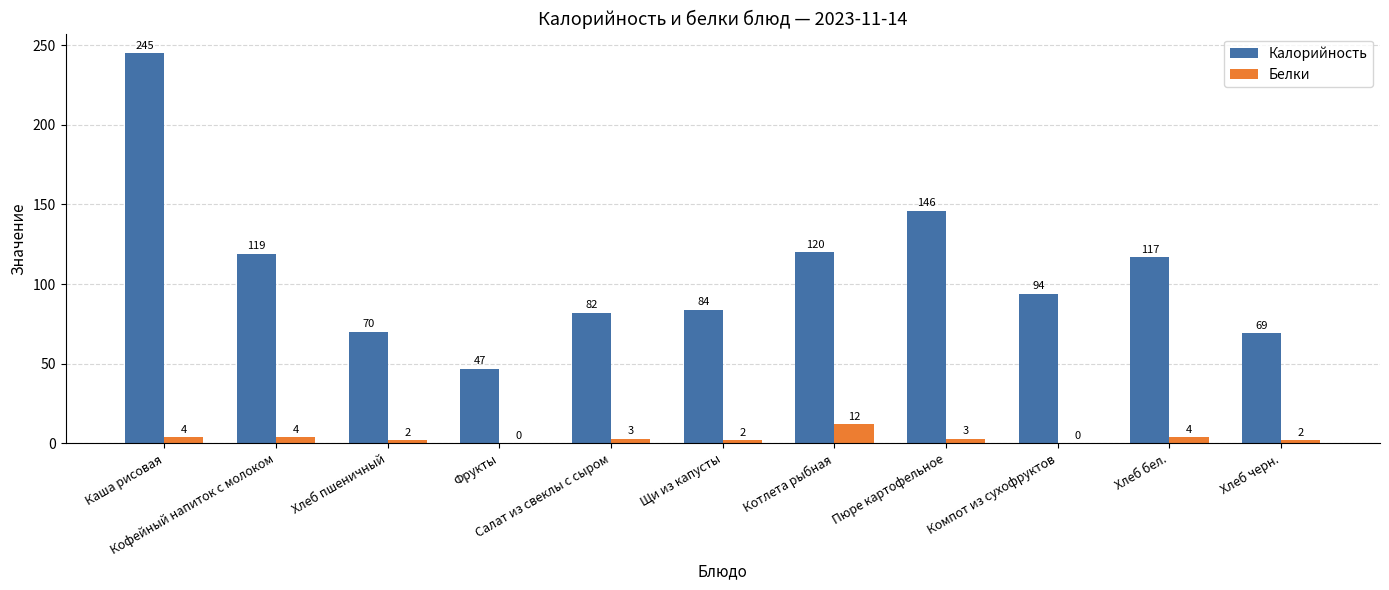

The Белки series shows 0 at Фрукты. True or false?

True